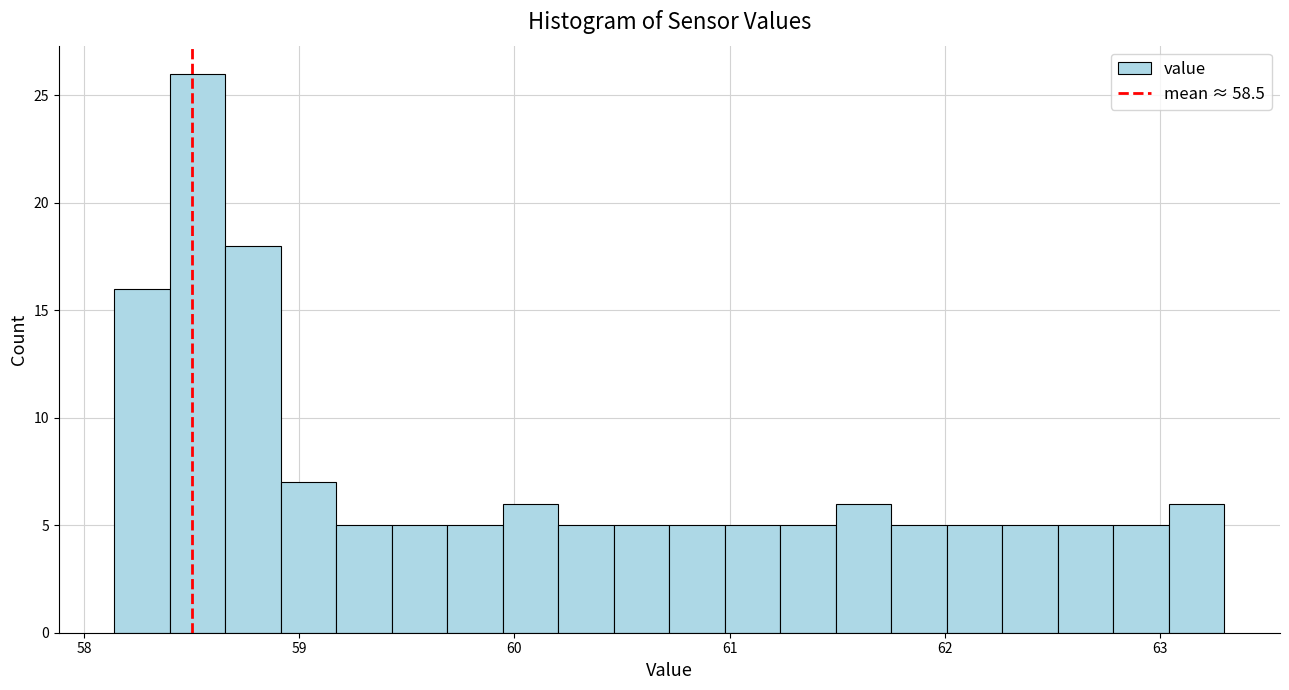

Read against the x-axis, roughly where is the centre of the tallest bar?

58.5